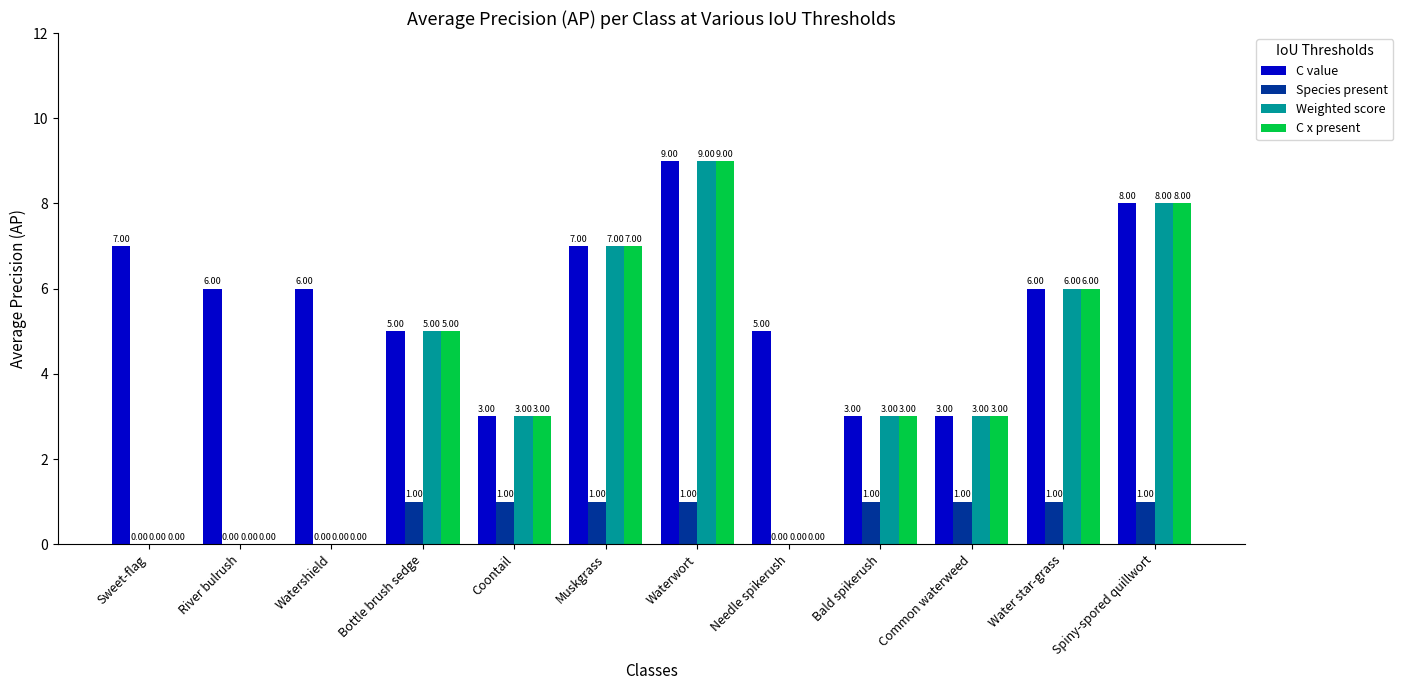

Is it true that C x present equals 10 at Water star-grass?

False